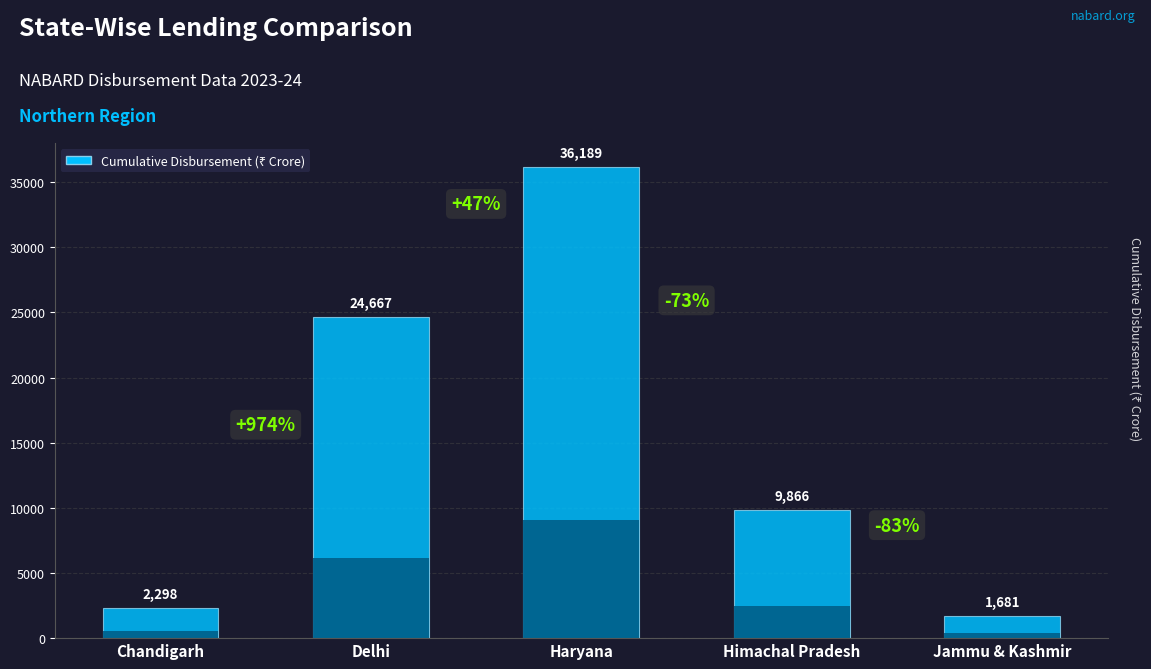

Does the chart contain any negative values?

No